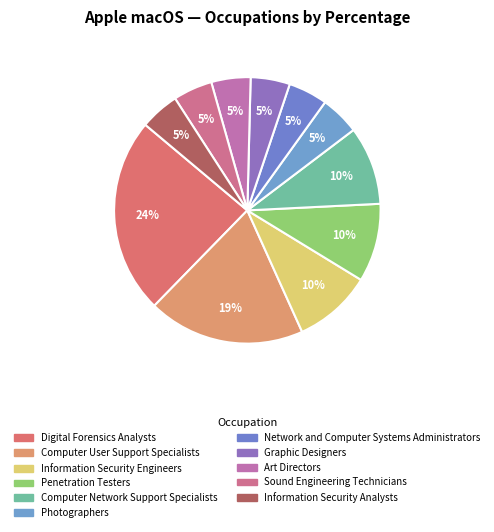

Approximately how many times larger is the value at Digital Forensics Analysts compared to Art Directors?

5.0